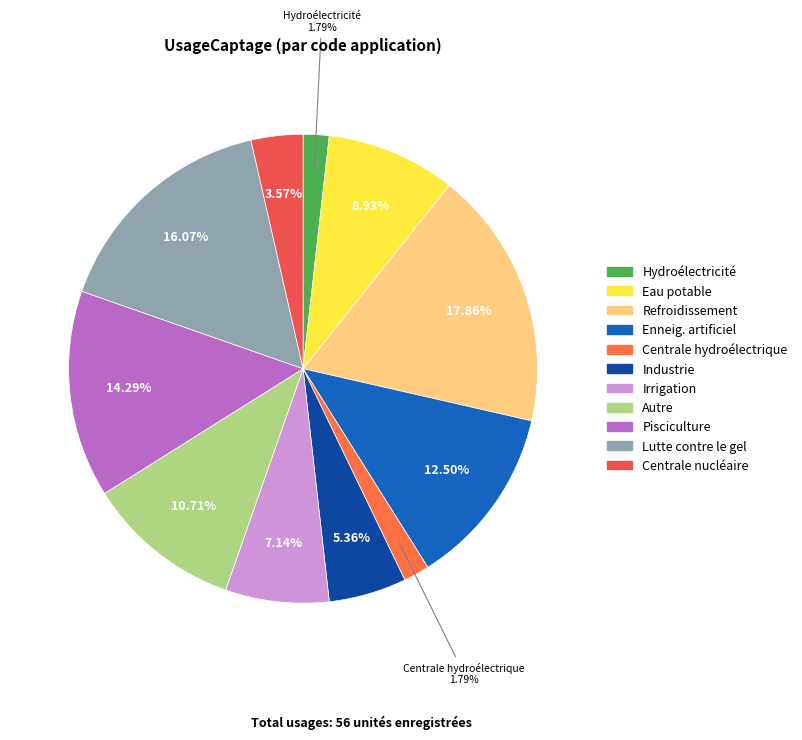

What is the ratio of the value at Refroidissement to the value at Centrale nucléaire?

5.0